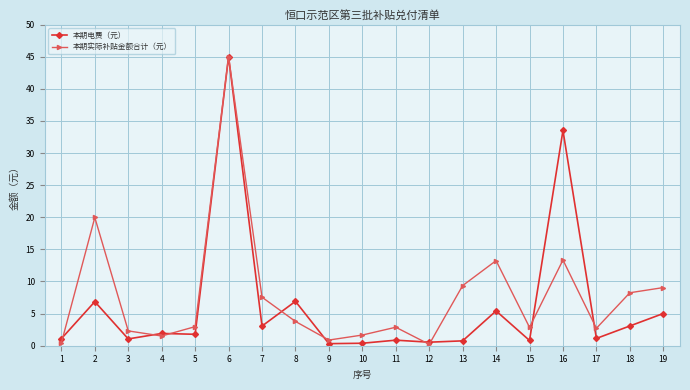

Count the number of categories in the chart.

19